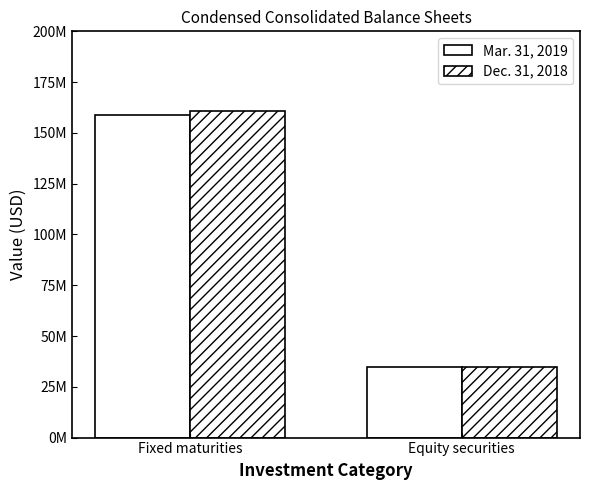

How many bars are there in each group?

2